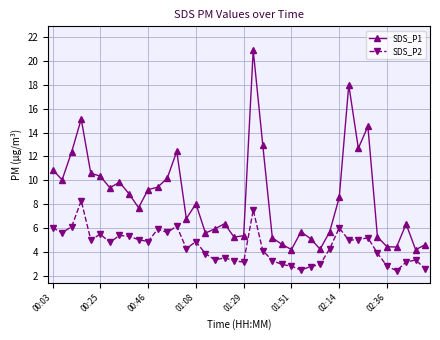

Which series has the largest total across all categories?

SDS_P1